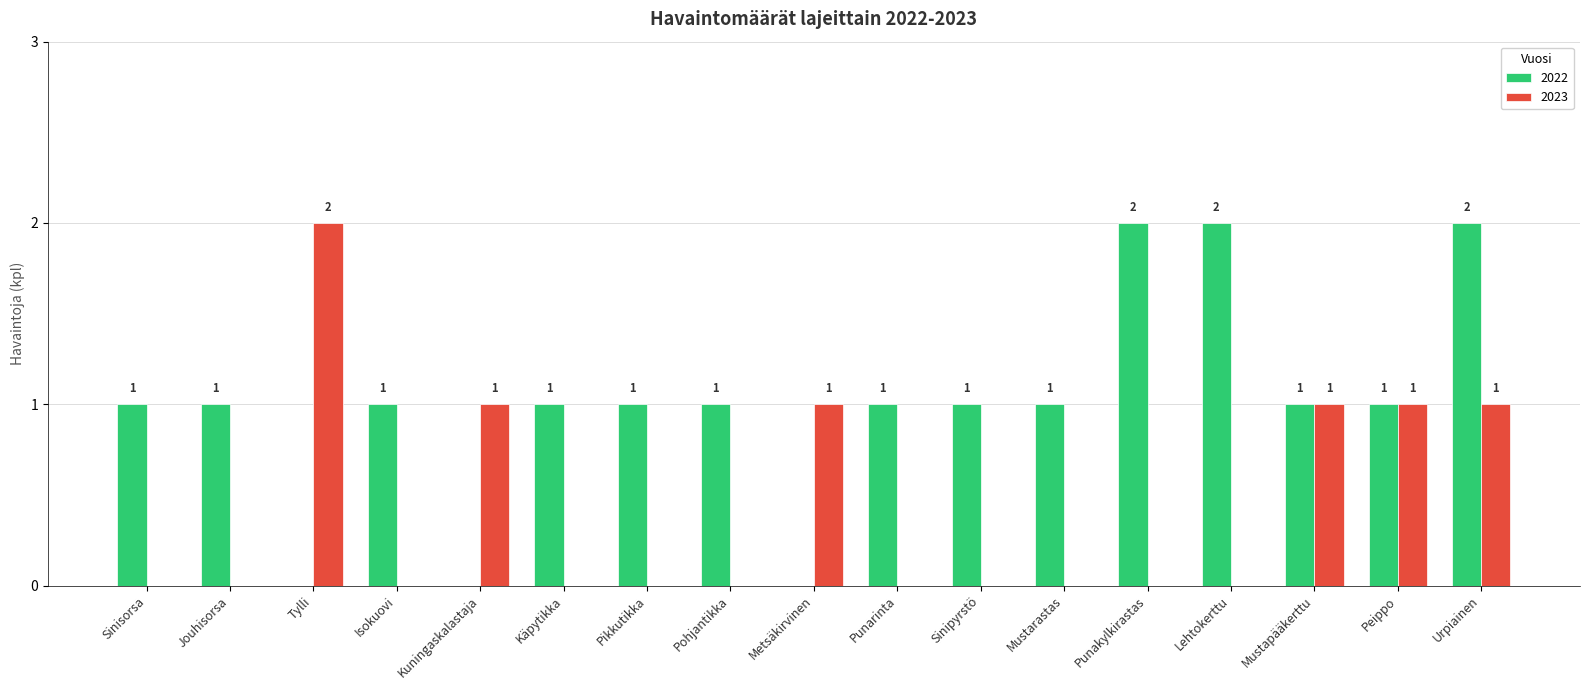

At which category is the sum across all series the highest?

Urpiainen